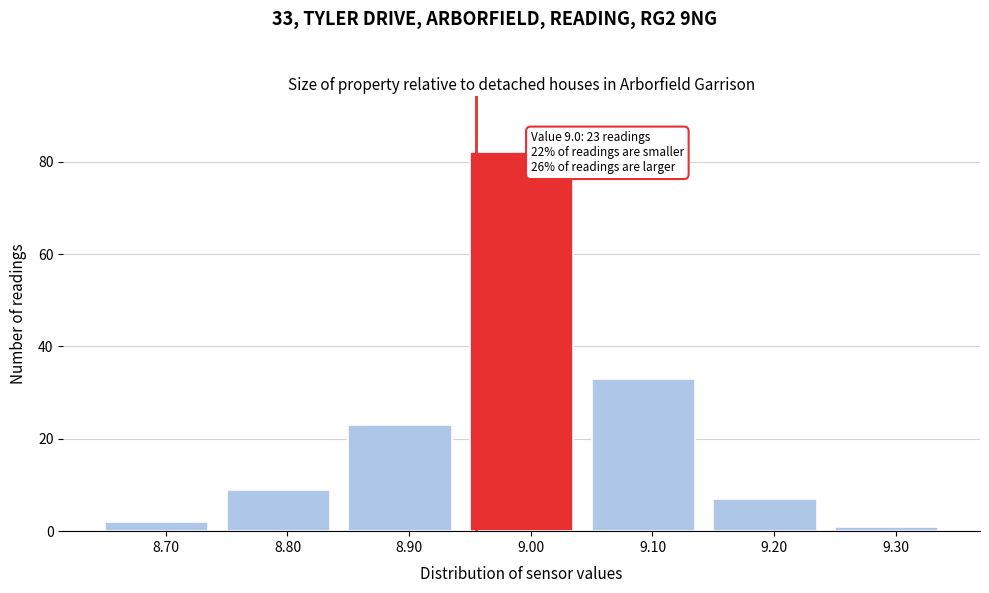

Reading right to left, transcribe all the data shown in this chart.

1	7	33	82	23	9	2